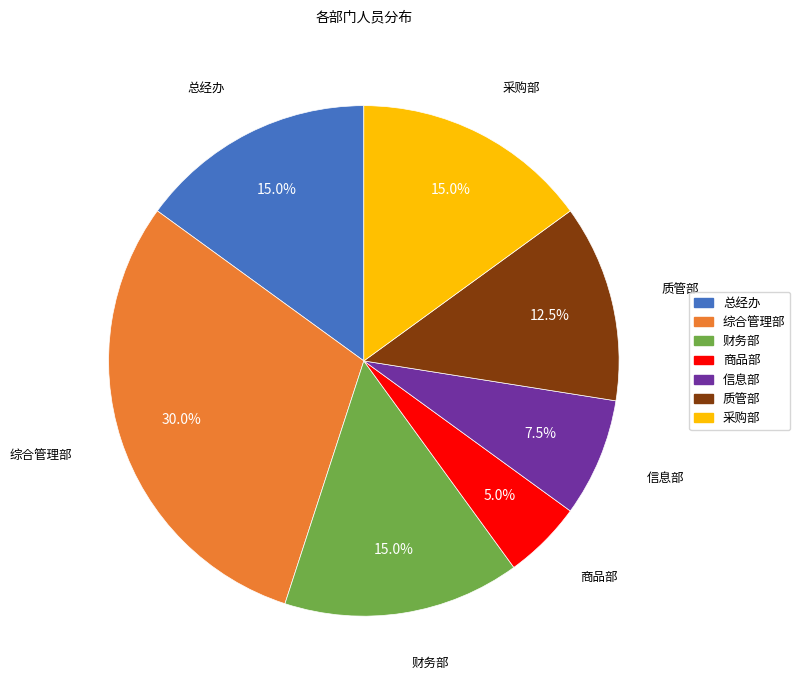

What percentage is the 总经办 slice, to the nearest percent?

15%